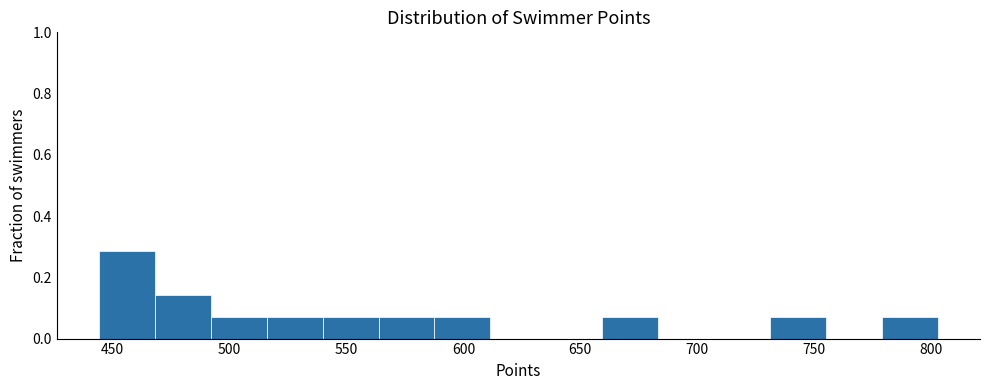

Which range on the x-axis has the tallest bar?

445 to 470